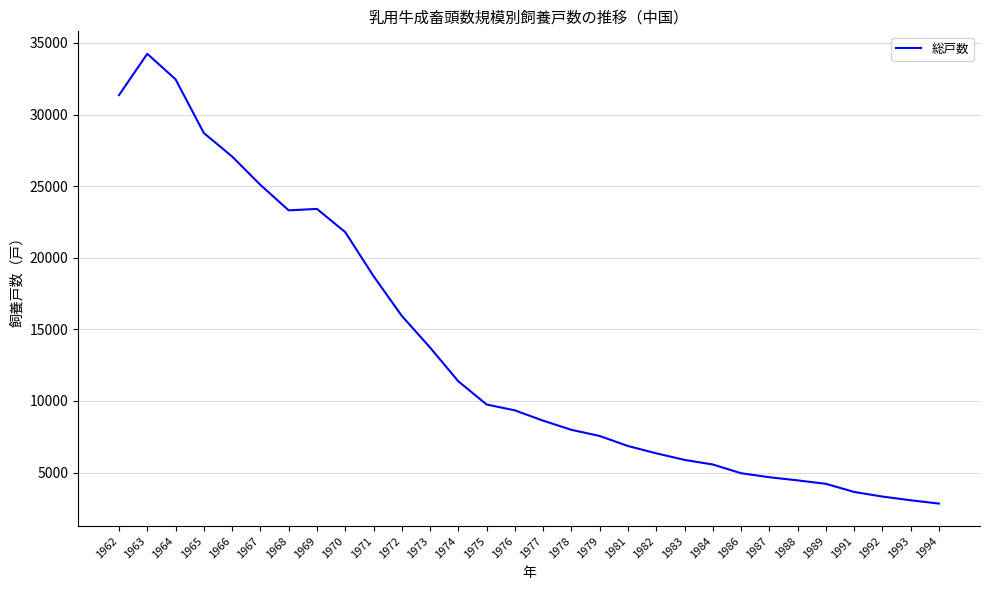

The value at 1976 is 9340. True or false?

True